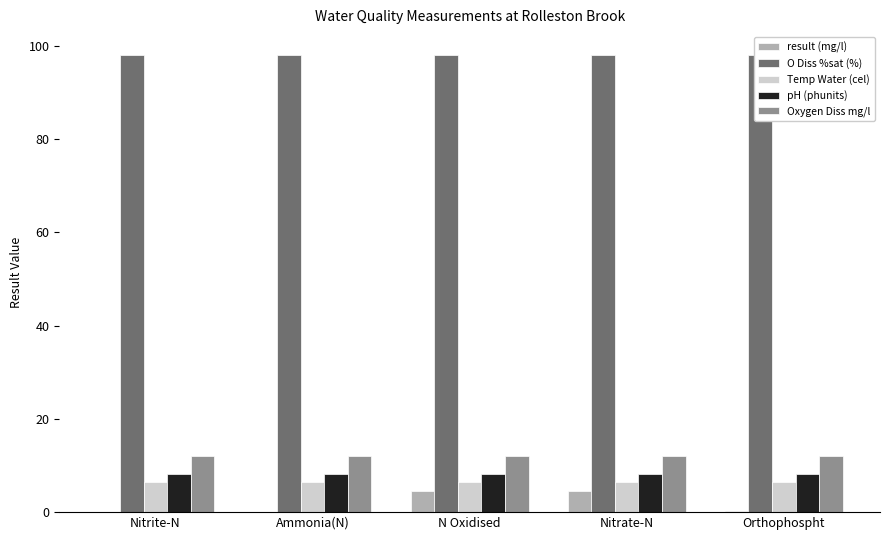

What is the sum of all Temp Water (cel) values?

32.5